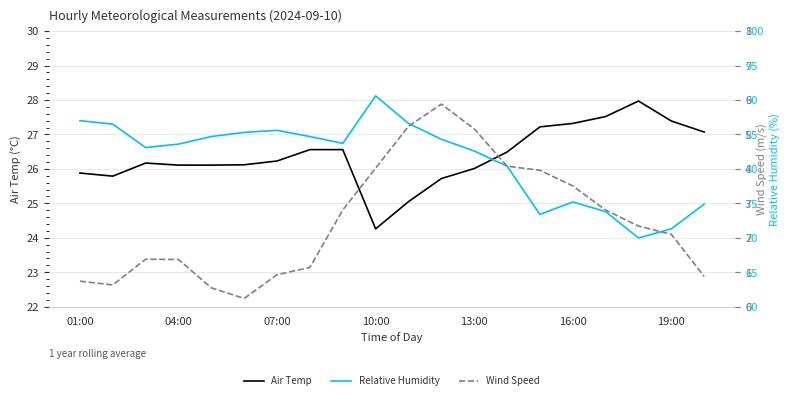

The Air Temp series shows 25.9 at 01:00. True or false?

True